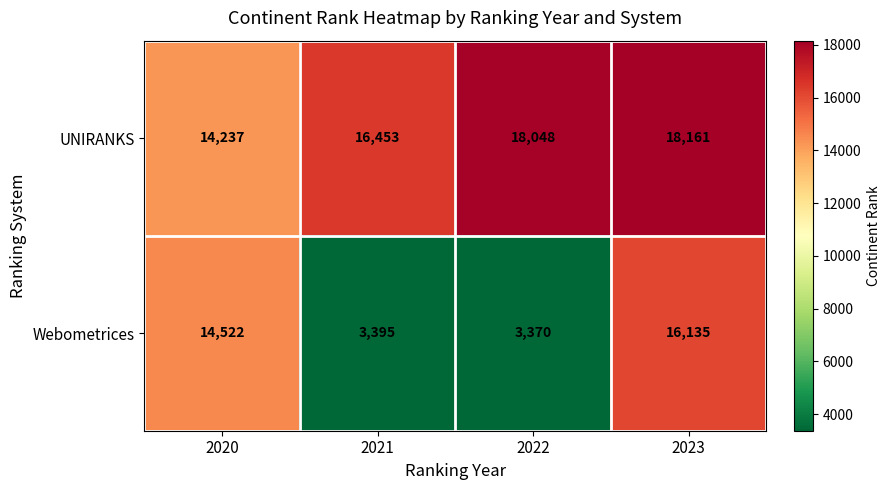

Which series has the largest range (max minus min)?

Webometrices